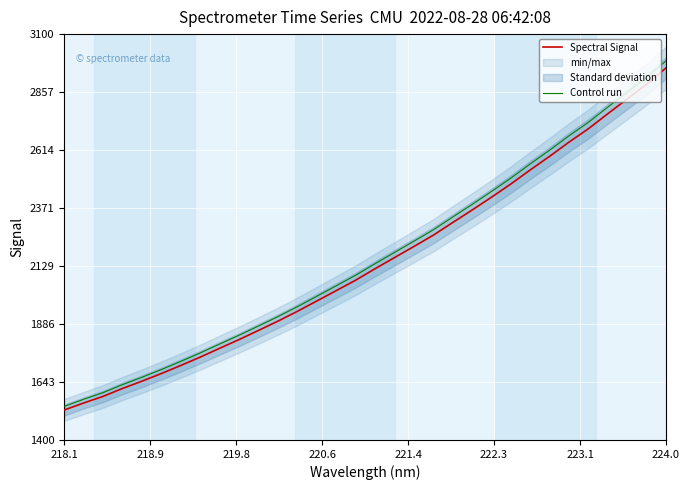

What is the average value of the Control run series?

2167.1